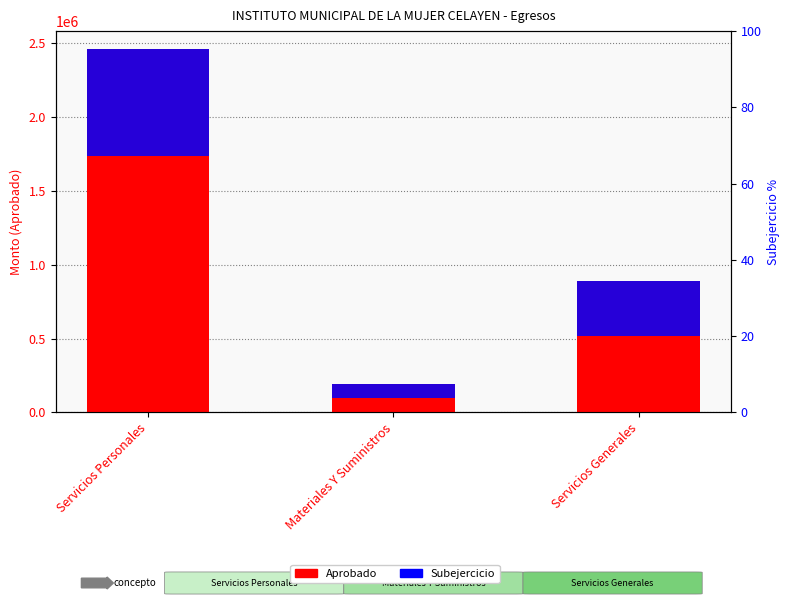

What is the sum of all Aprobado values?

3540828.0